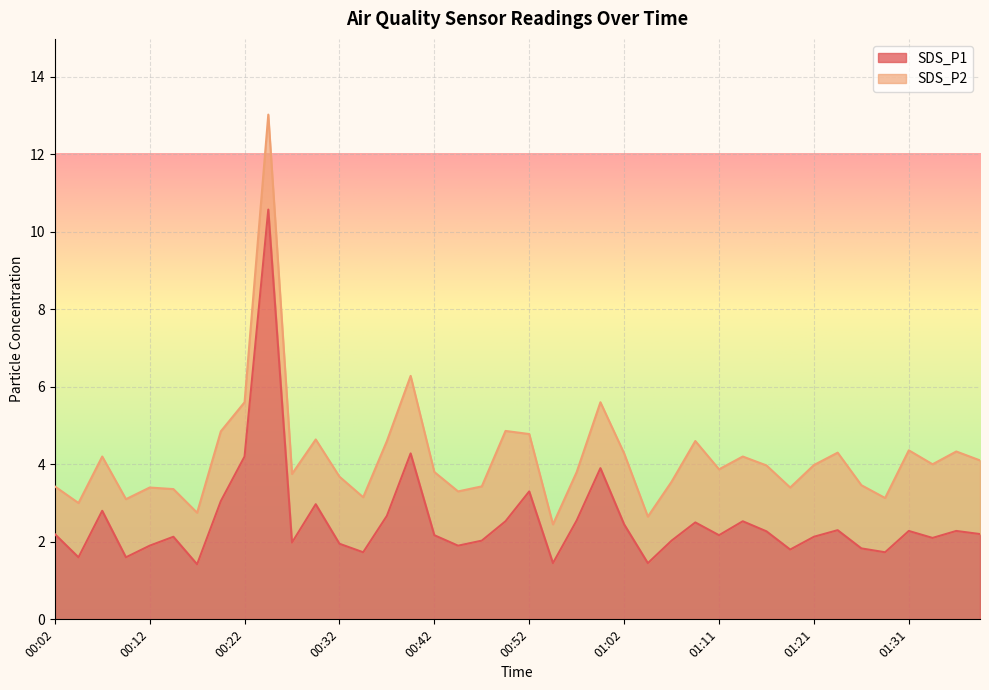

What is the minimum value shown in the chart?

1.4